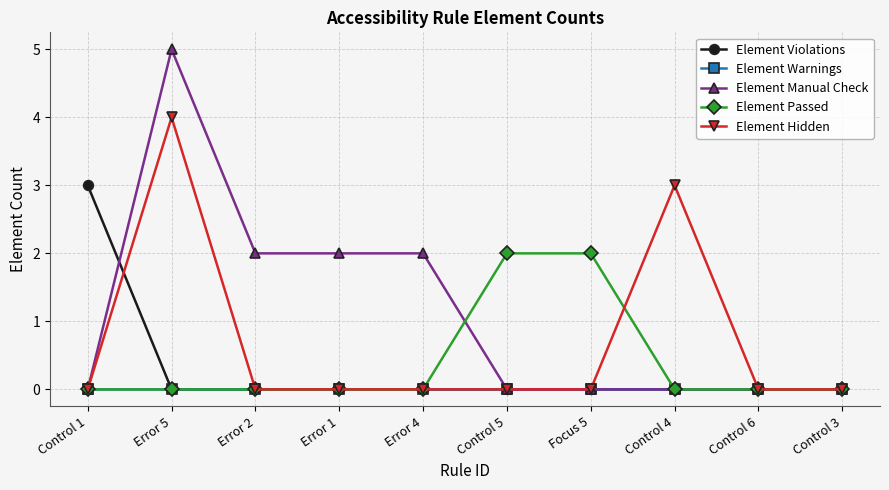

What is the maximum value for Element Manual Check?

5